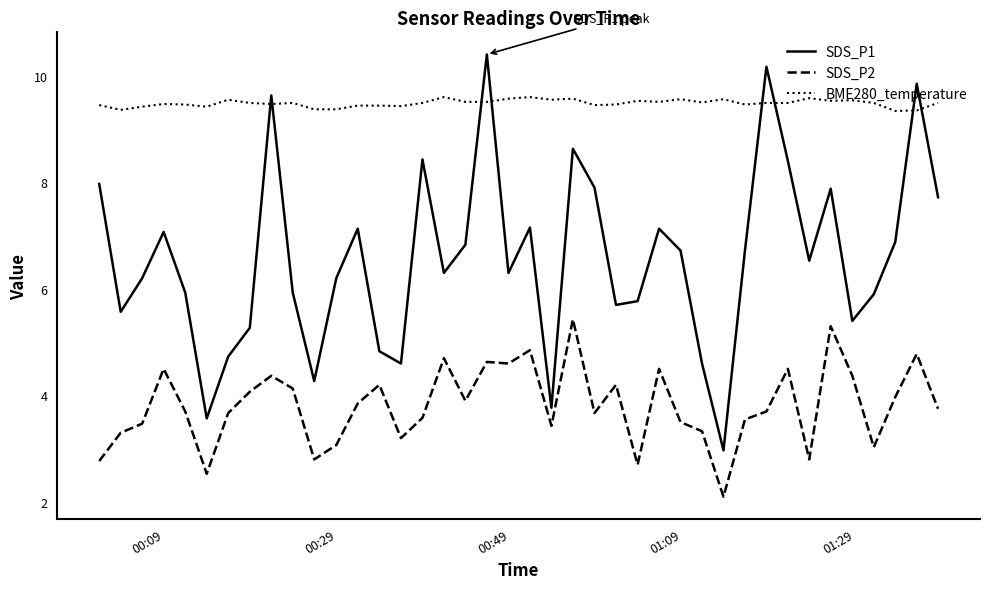

Count the number of data series in this chart.

3